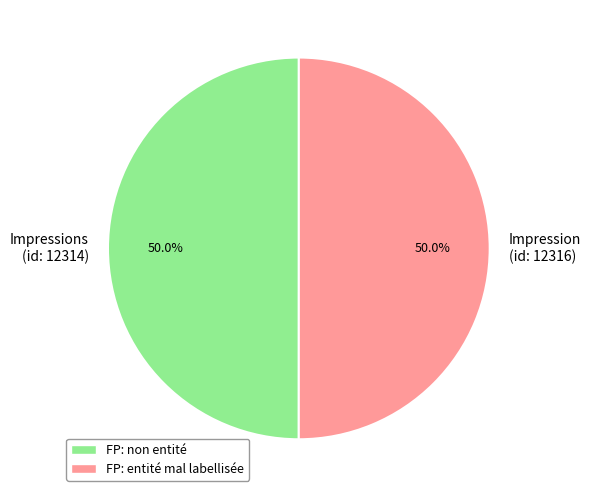

What is the ratio of the value at Impressions (id: 12314) to the value at Impression (id: 12316)?

1.0